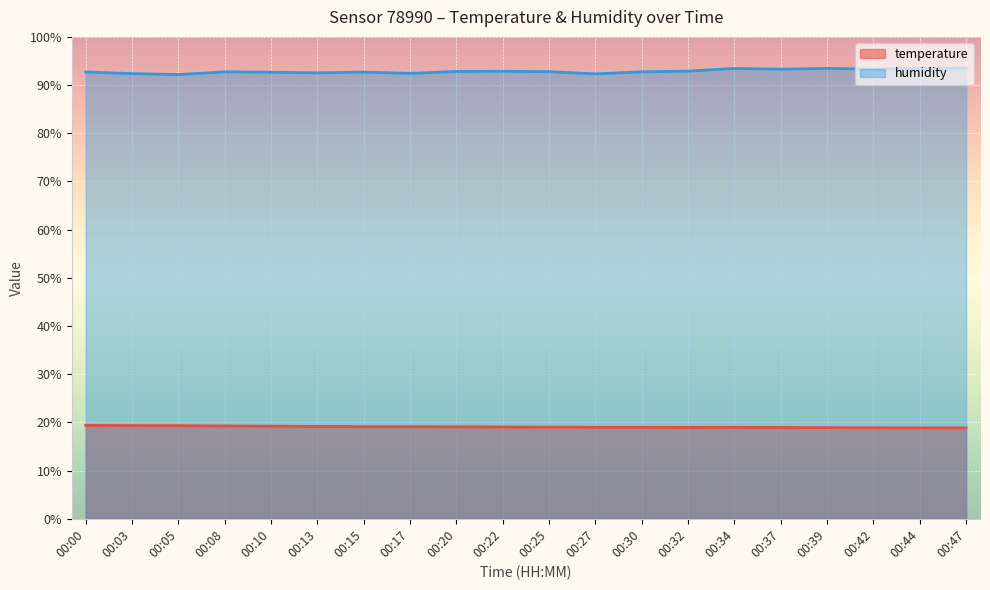

Does the chart display data point markers on the line(s)?

No